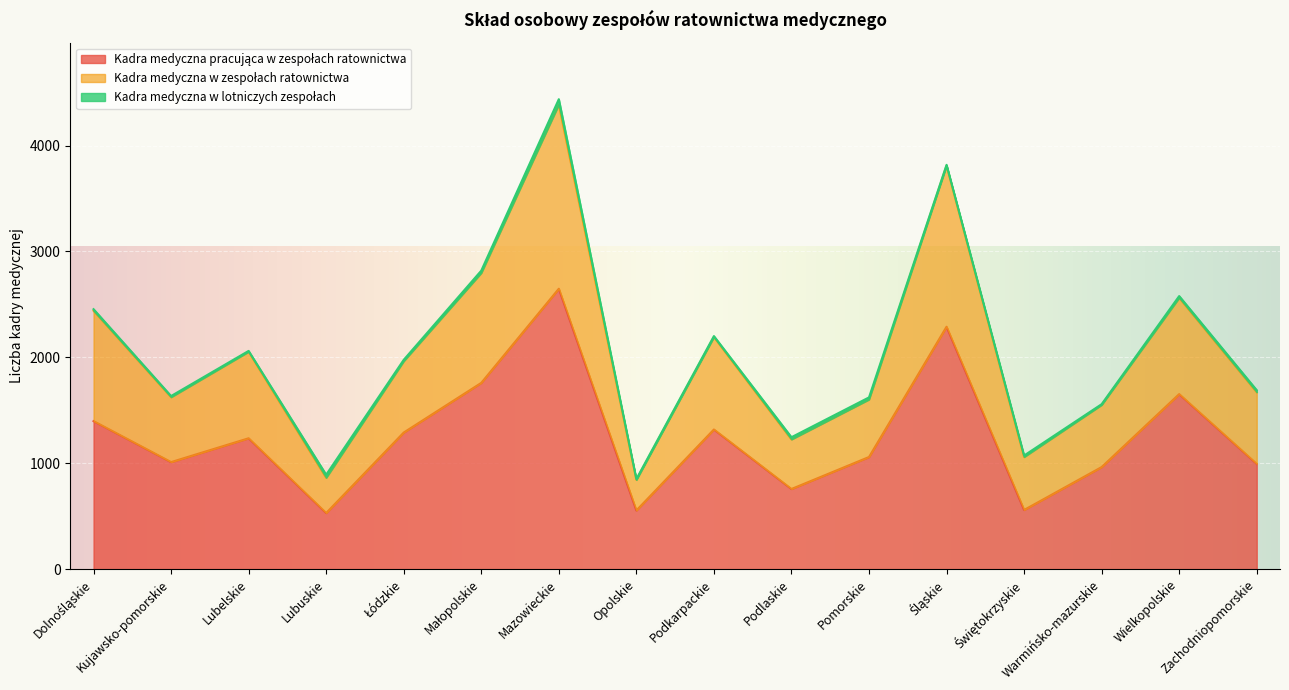

What is the sum of all Kadra medyczna pracująca w zespołach ratownictwa values?

20020